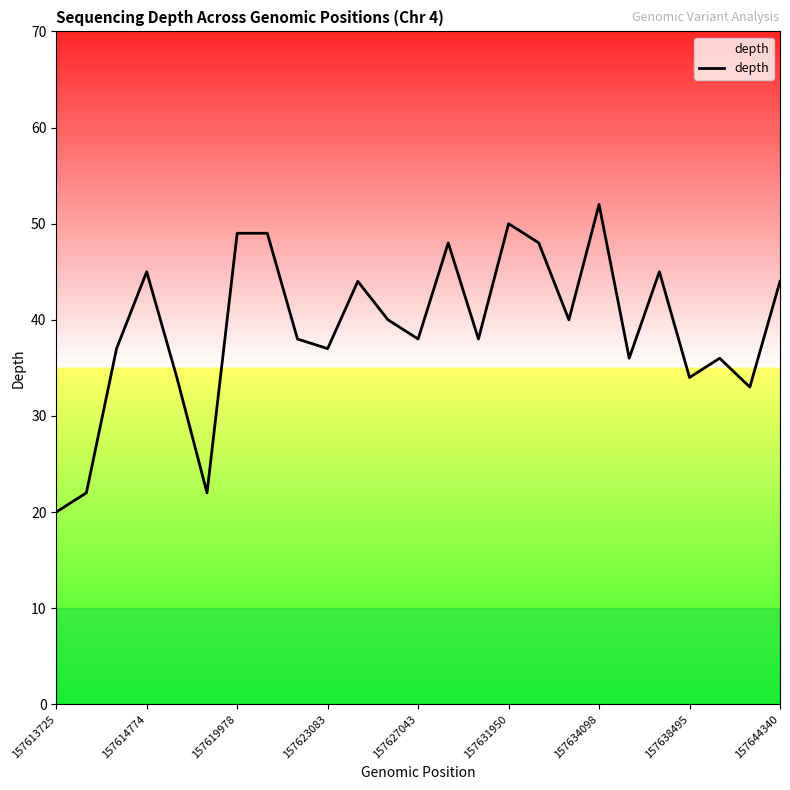

What is the difference between the maximum and minimum values?

32